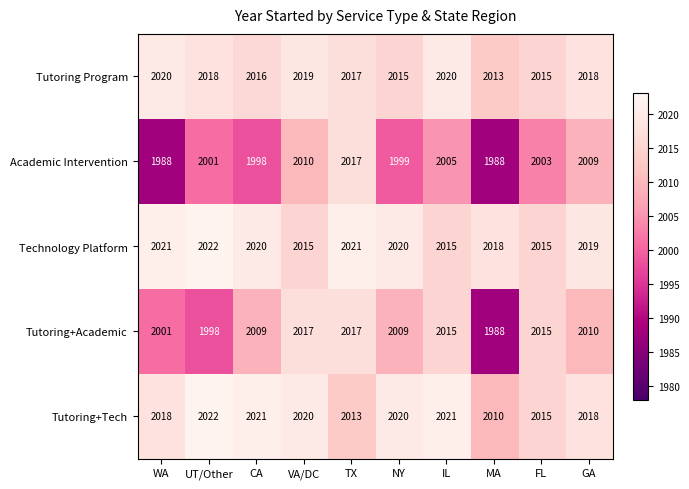

At WA, list the series in order from smallest to largest.

Academic Intervention, Tutoring+Academic, Tutoring+Tech, Tutoring Program, Technology Platform